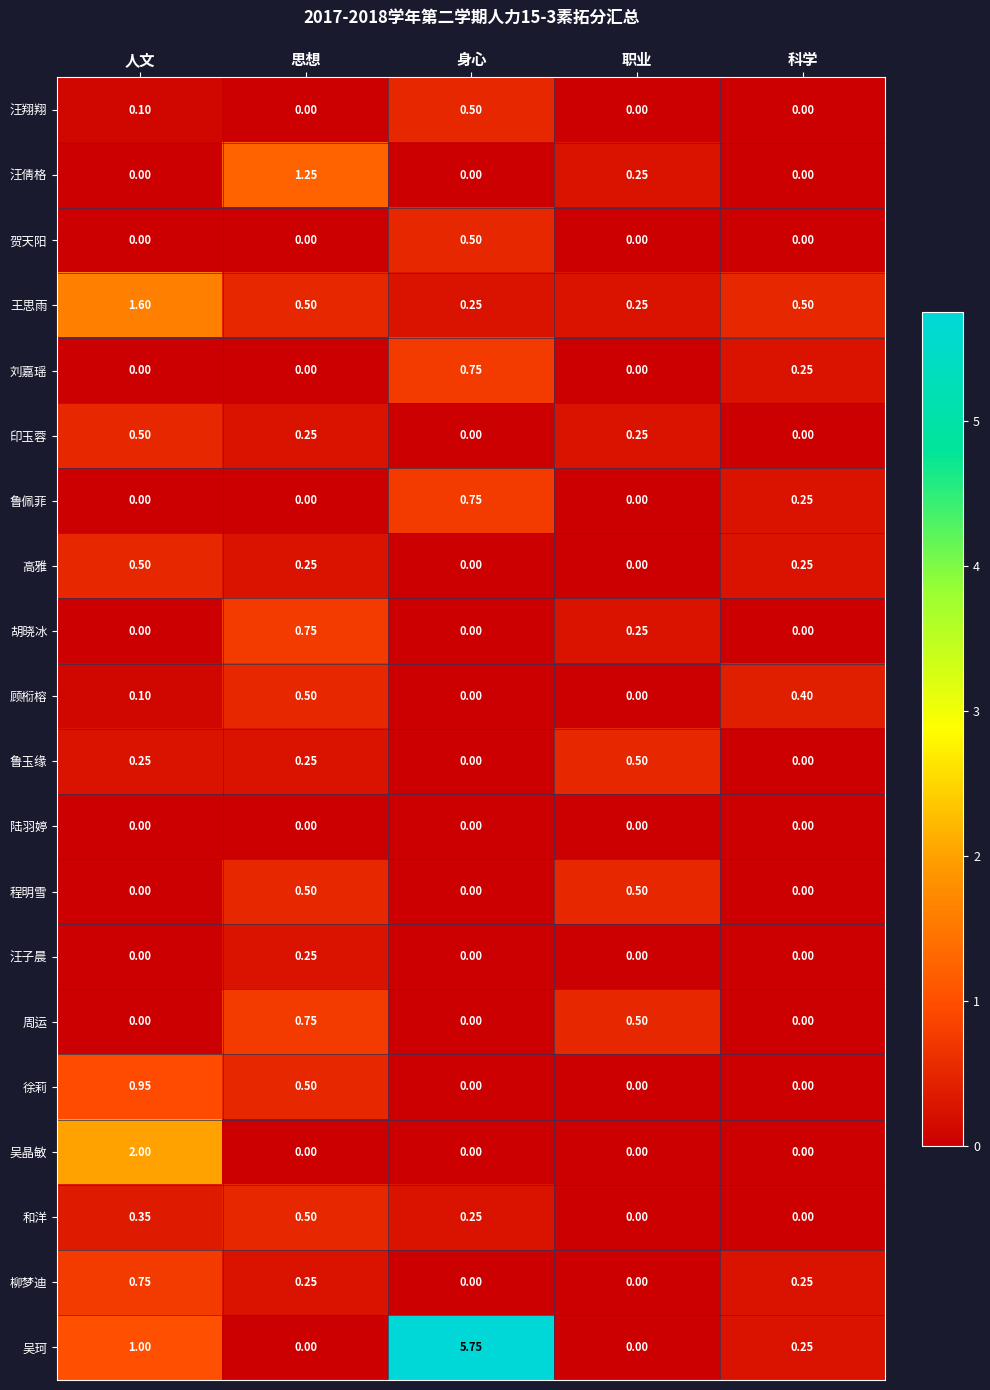

Which series has the largest range (max minus min)?

吴珂